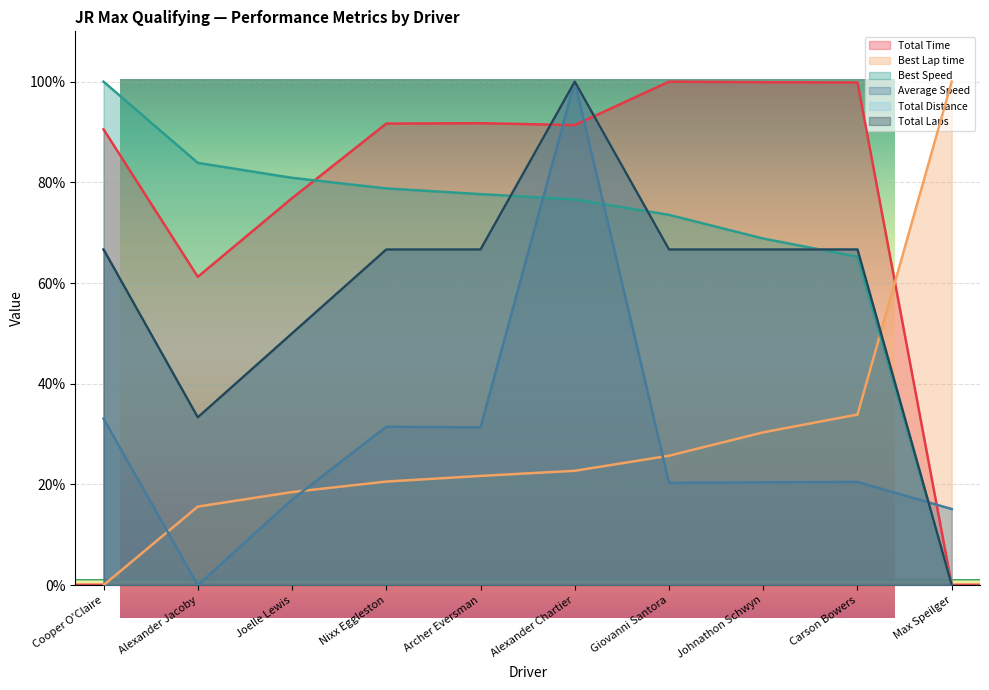

Which has a higher value, Max Speilger or Cooper O'Claire?

Cooper O'Claire